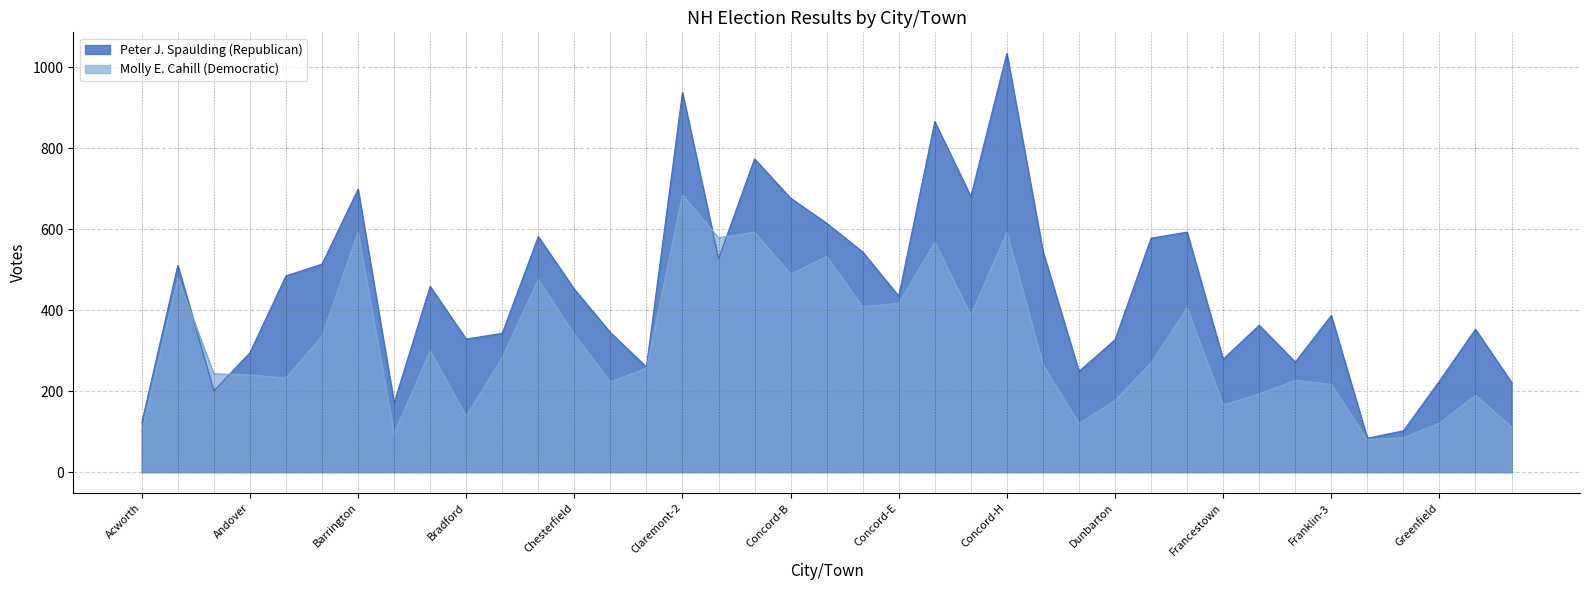

What is the difference between the second highest and minimum values in the Molly E. Cahill (Democratic) series?

513